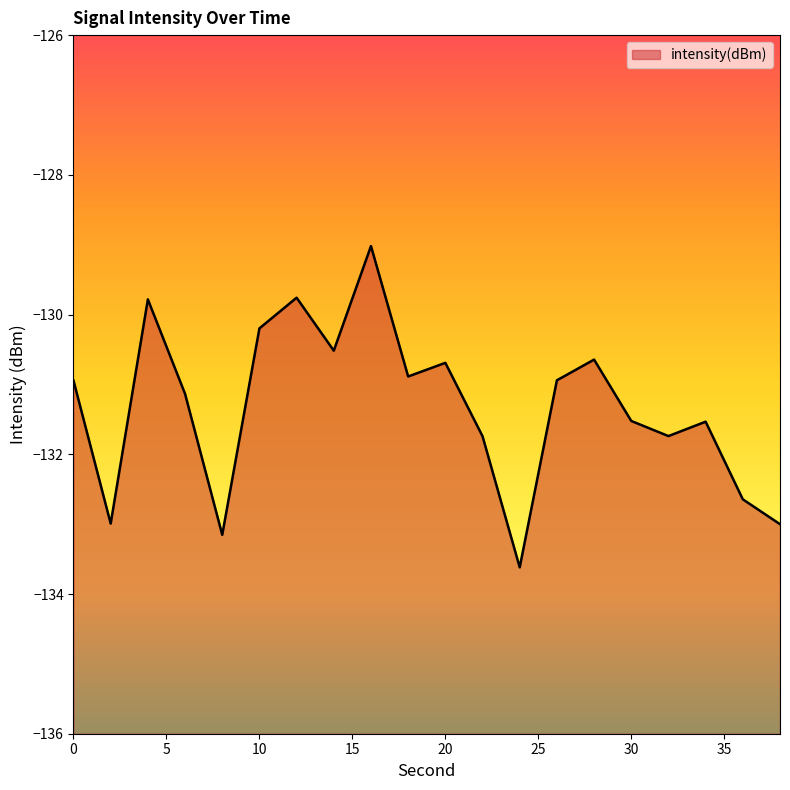

Which category has the highest value across all series?

16